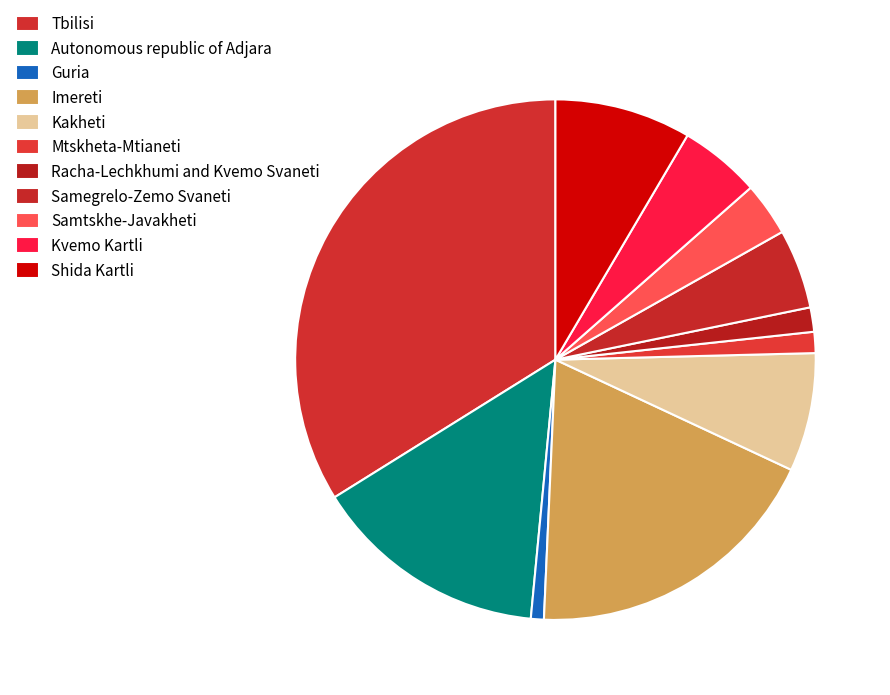

Is the sum of Guria and Shida Kartli greater than half?

No